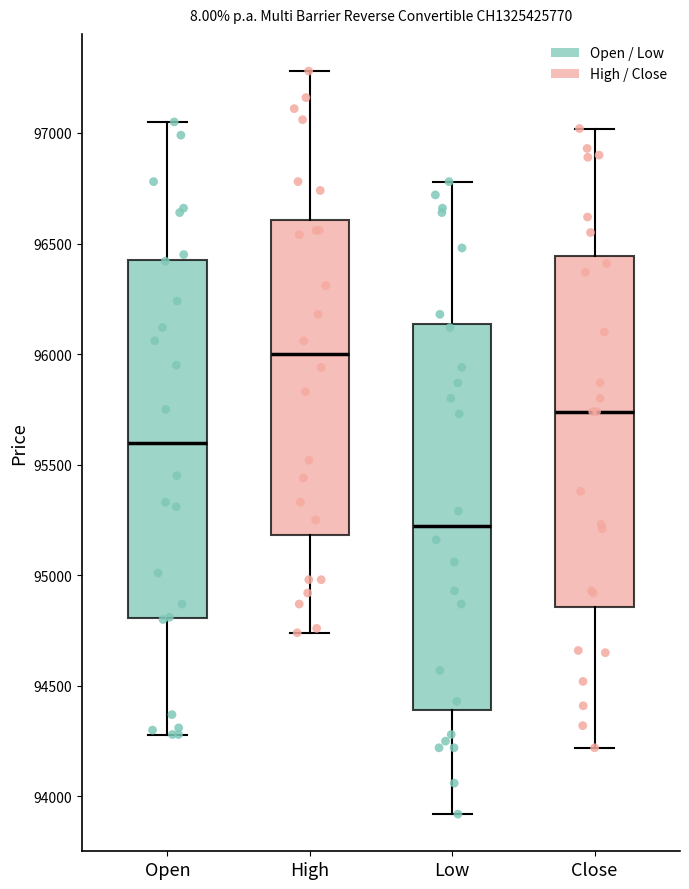

Reading left to right, transcribe this box plot: for each box, give where its median line is, the range the box spans, and where its two whiskers end, as read against the y-axis. The values are not printed on the chart, so give them approximately, as read against the axis.

Open: median 95600, box 94800 to 96450, whiskers 94300 to 97050
High: median 96000, box 95200 to 96600, whiskers 94750 to 97300
Low: median 95250, box 94400 to 96150, whiskers 93900 to 96800
Close: median 95750, box 94850 to 96450, whiskers 94200 to 97000